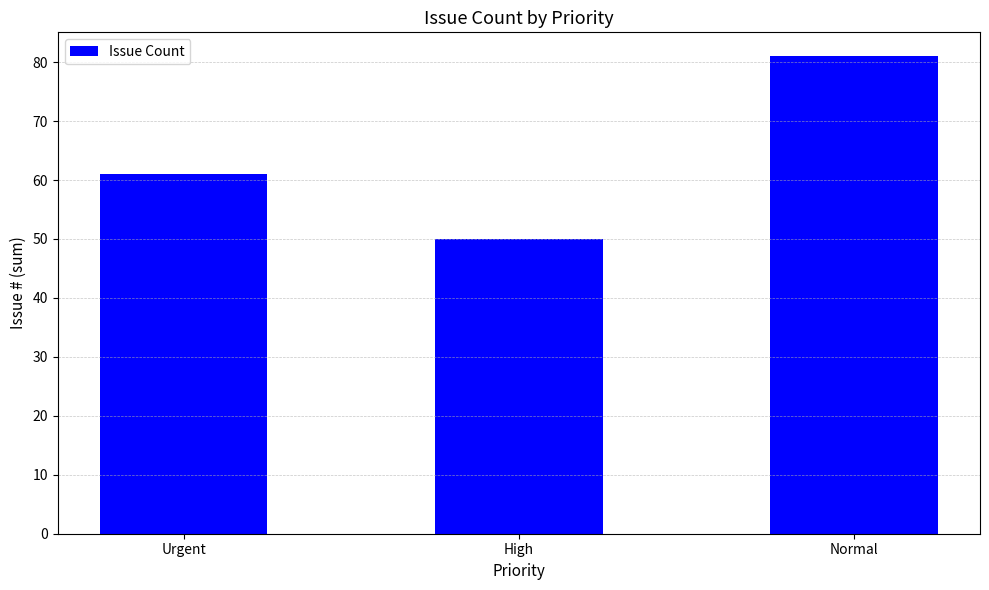

Reading left to right, extract all data points from this chart.

Urgent=61	High=50	Normal=81